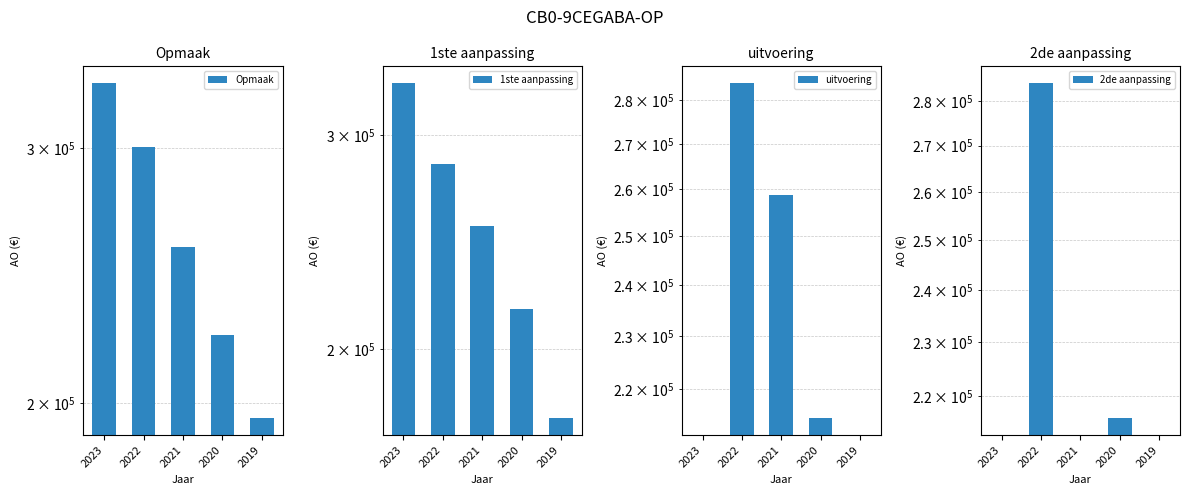

What are all the series names shown in the legend?

Opmaak, 1ste aanpassing, uitvoering, 2de aanpassing